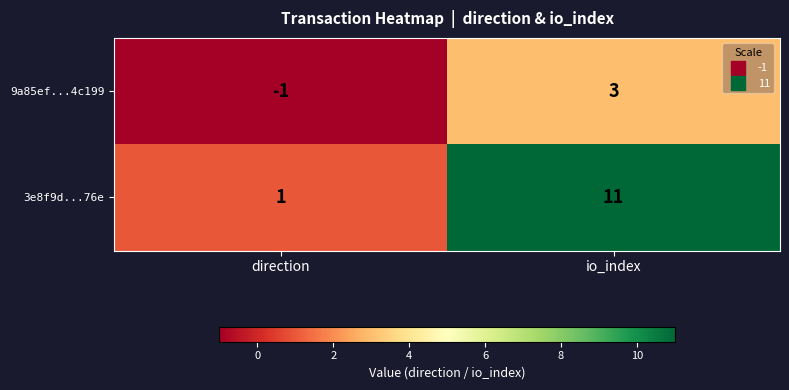

The value of 3e8f9d...76e at io_index is 17. True or false?

False